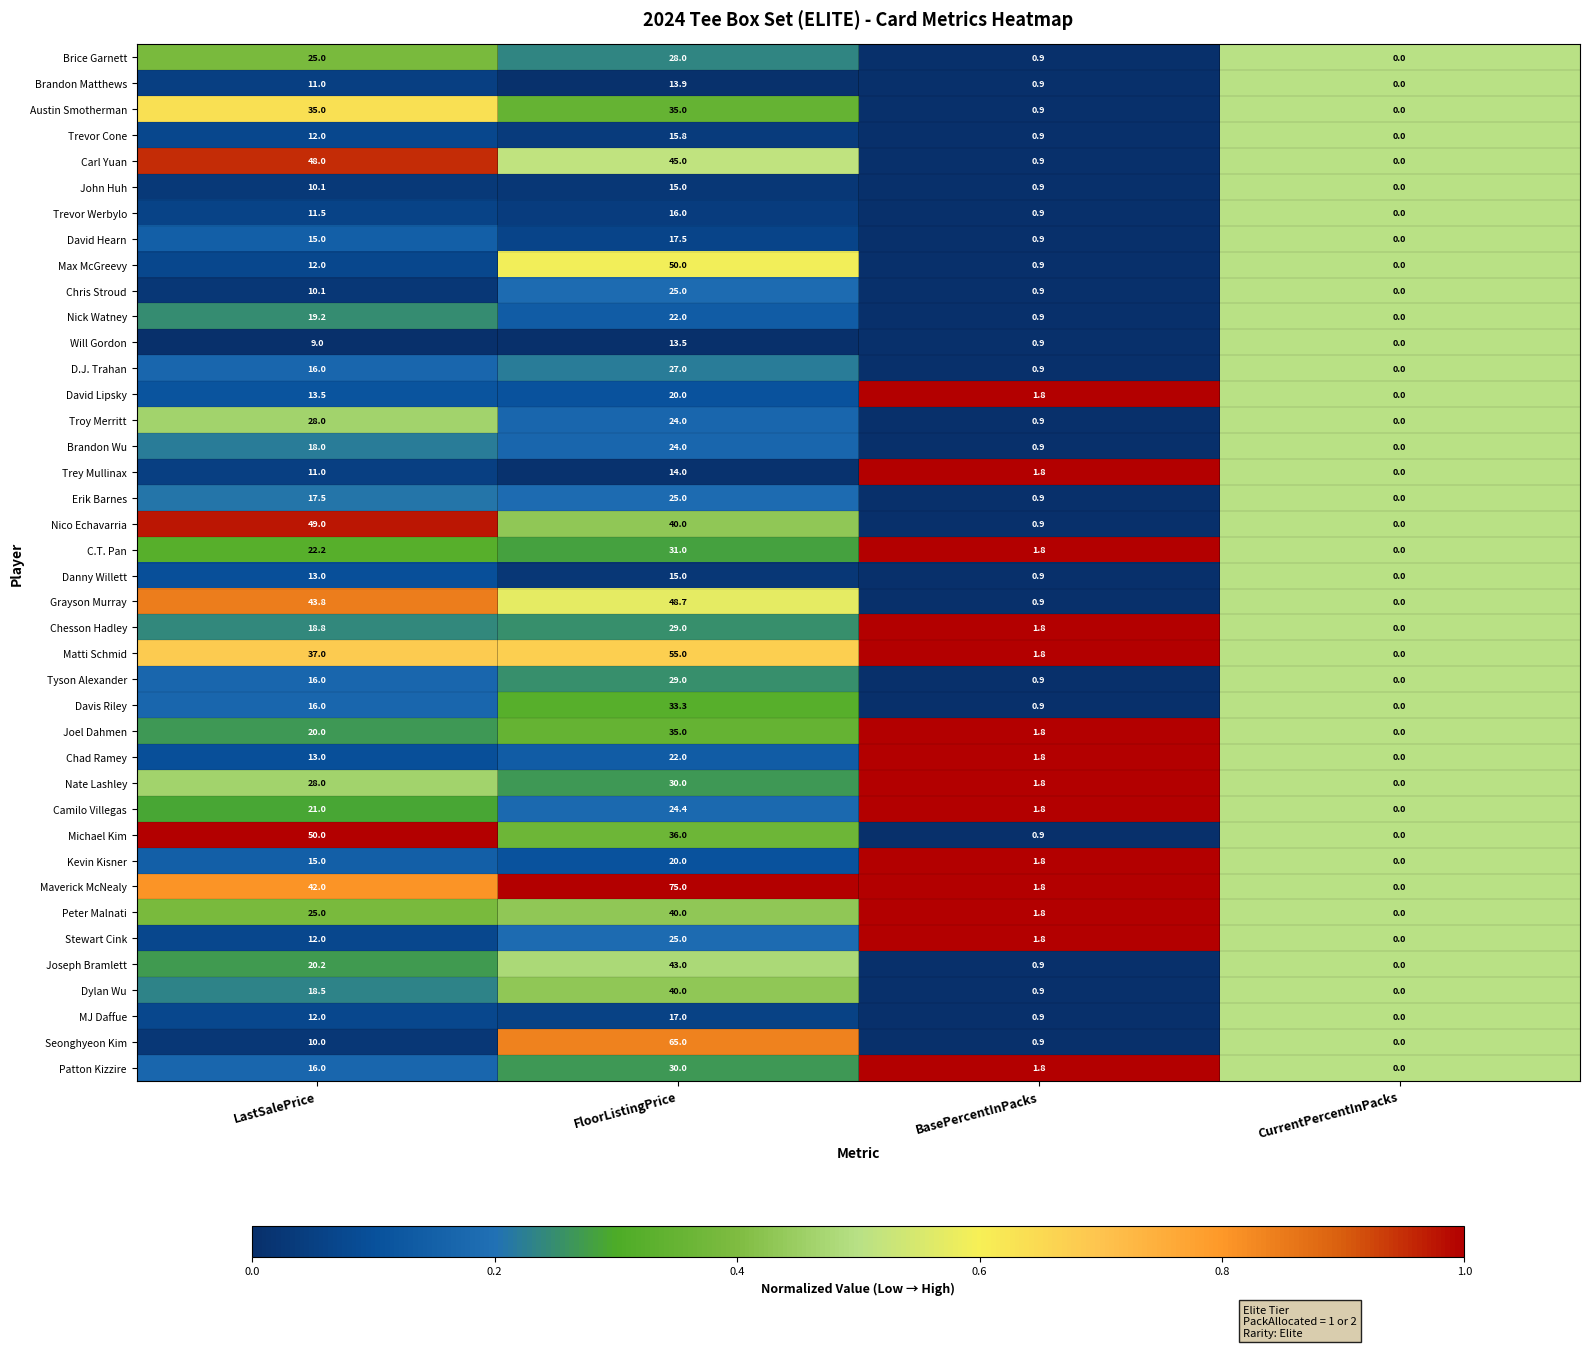

What is the difference between the maximum and minimum values in the Max McGreevy series?

50.0